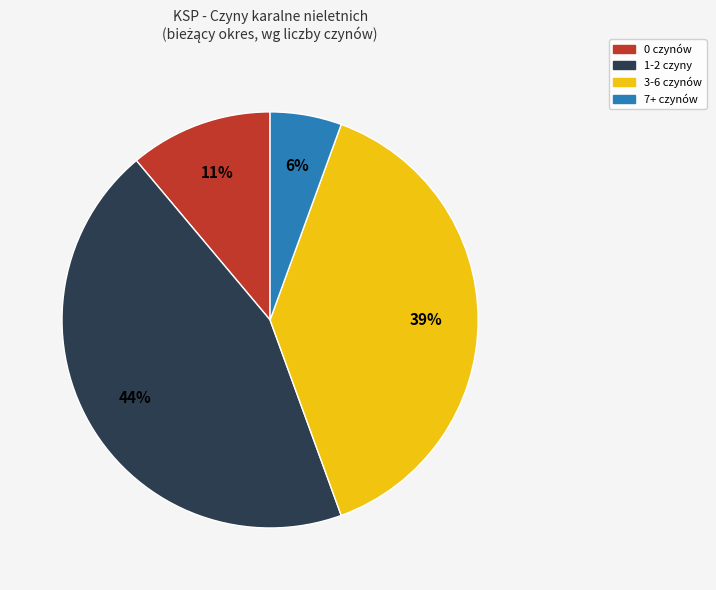

Is there a majority slice in this chart?

No